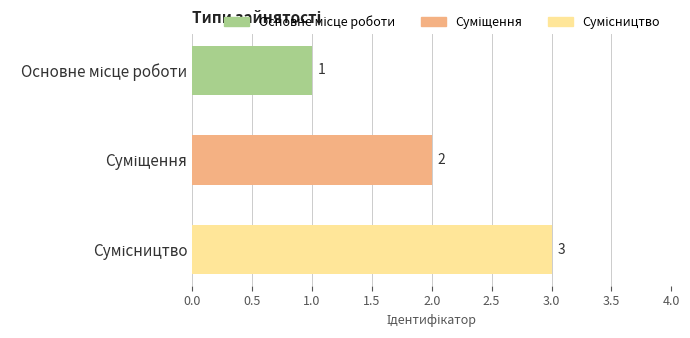

What is the value of the 1st bar from the top?

1